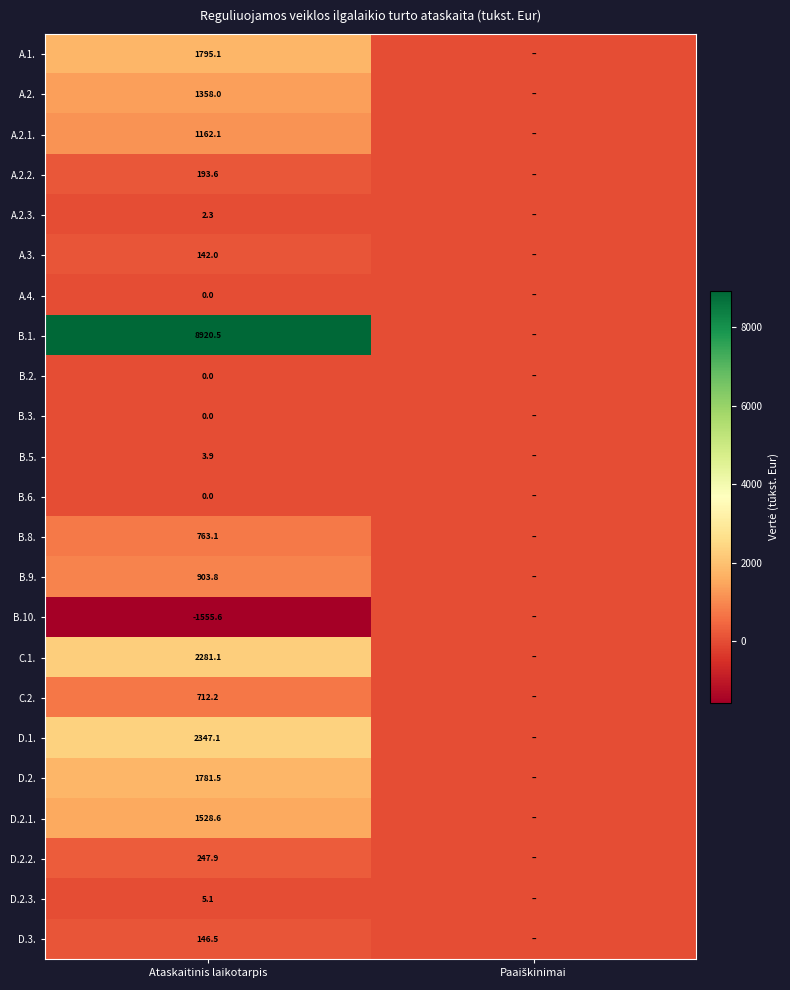

The D.2.1. series shows 2139.7 at Ataskaitinis laikotarpis. True or false?

False